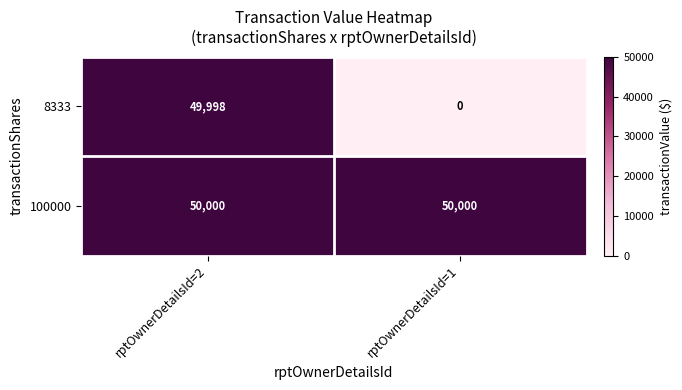

The 8333 series shows 20339 at rptOwnerDetailsId=1. True or false?

False